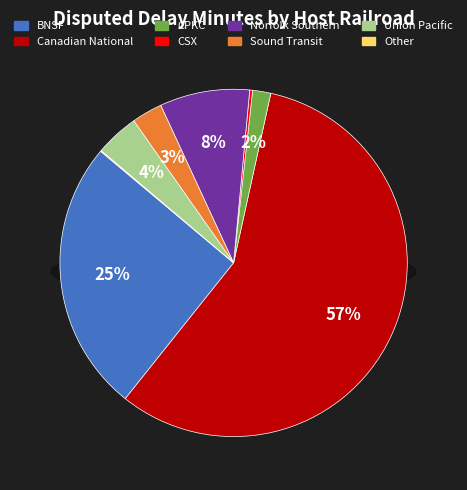

How many segments does this pie chart have?

8